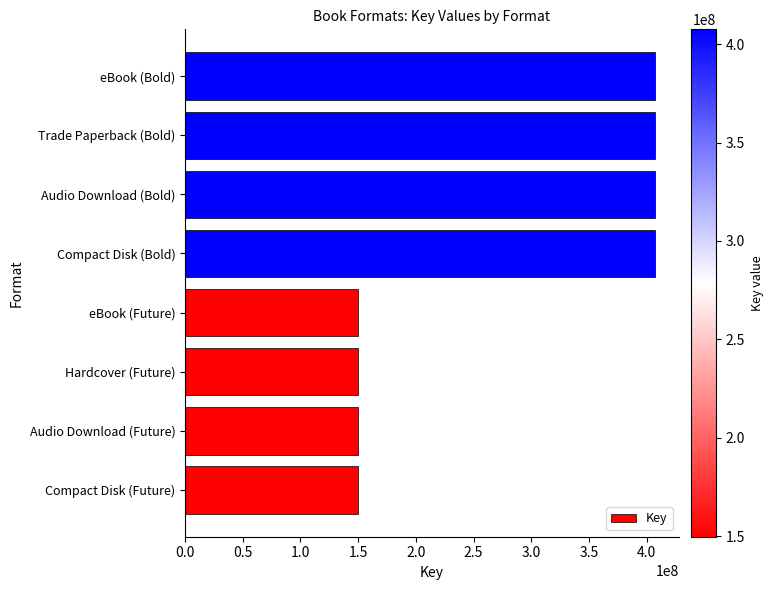

What is the change in value from Audio Download (Future) to eBook (Bold)?

+257886558